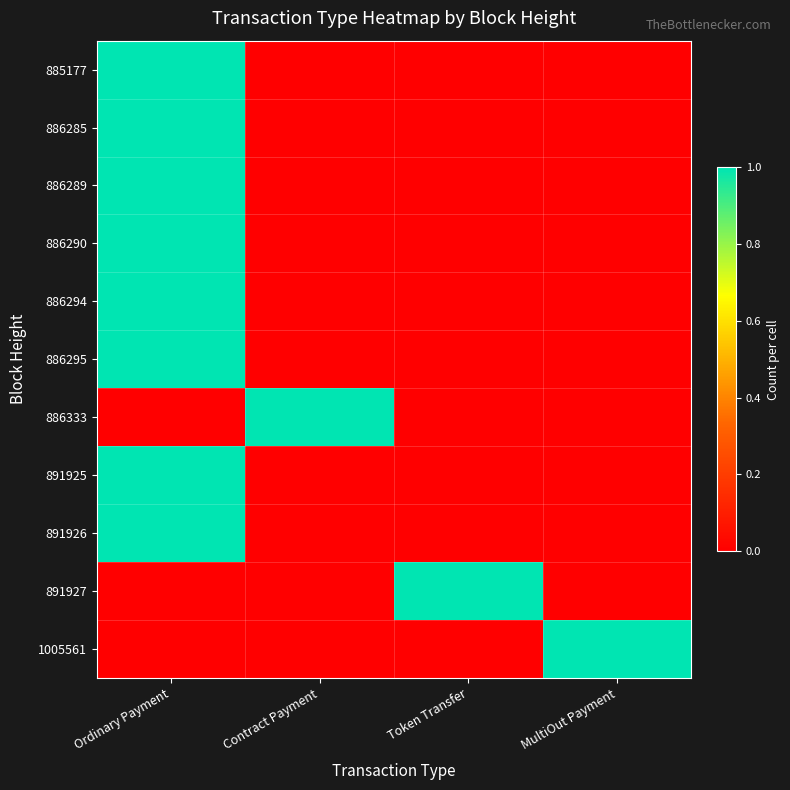

At which category does the chart reach its peak across all series?

Ordinary Payment